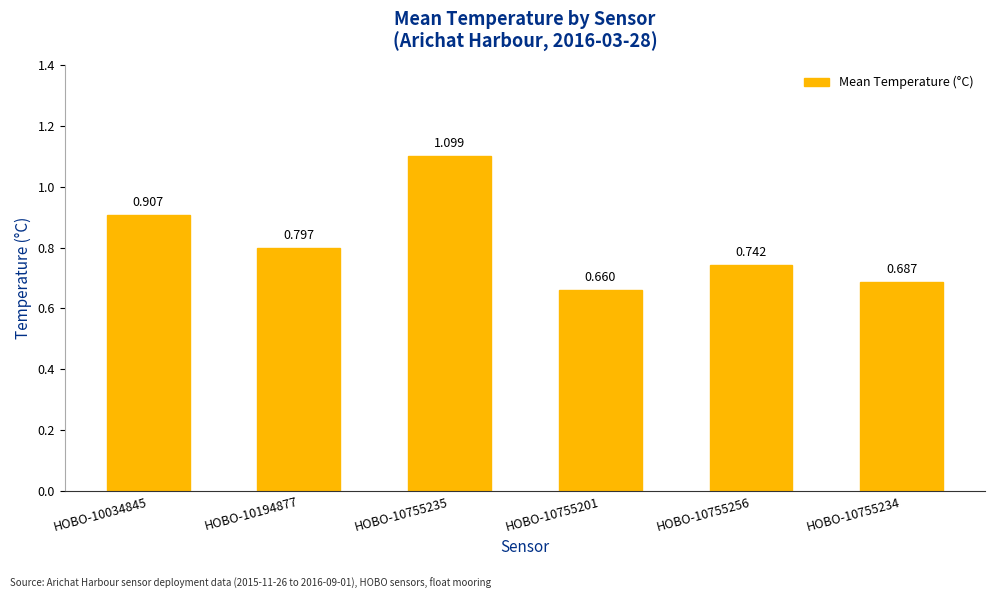

What is the greatest value displayed?

1.1